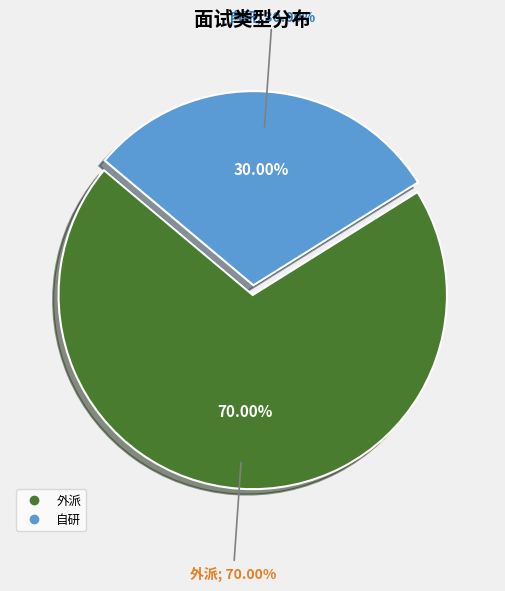

What is the majority slice?

外派